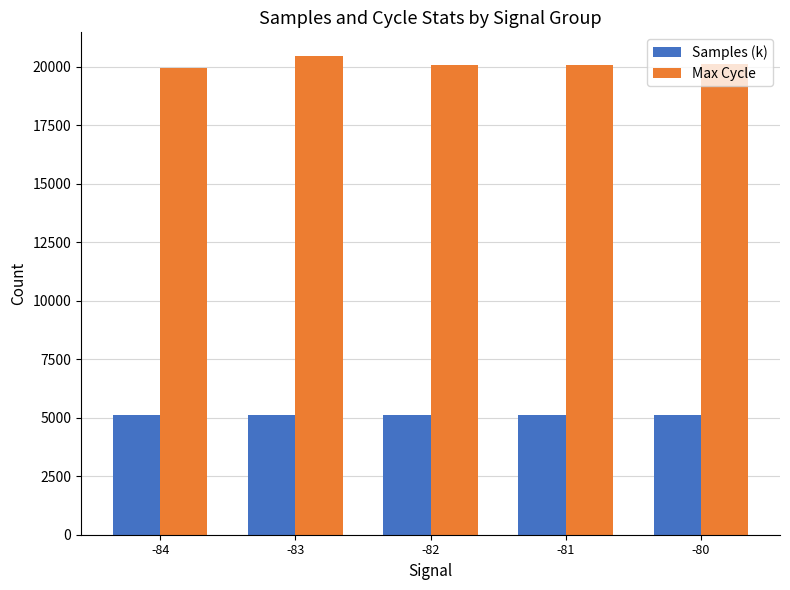

At -82, list the series in order from smallest to largest.

Samples (k), Max Cycle